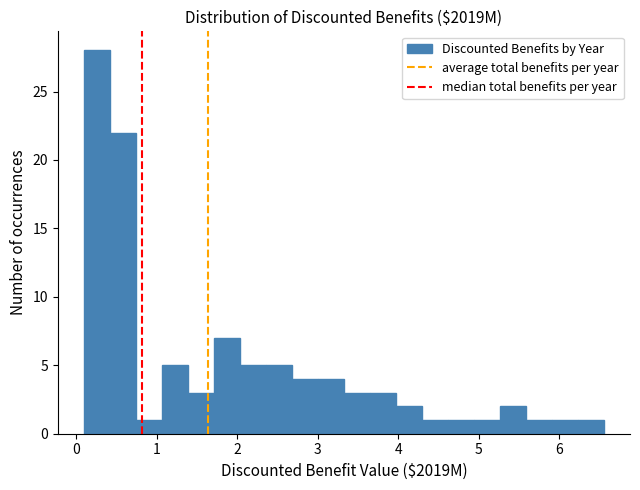

Around what value on the x-axis is the tallest bar? Give the approximate position of its centre, as read against the axis.

0.3